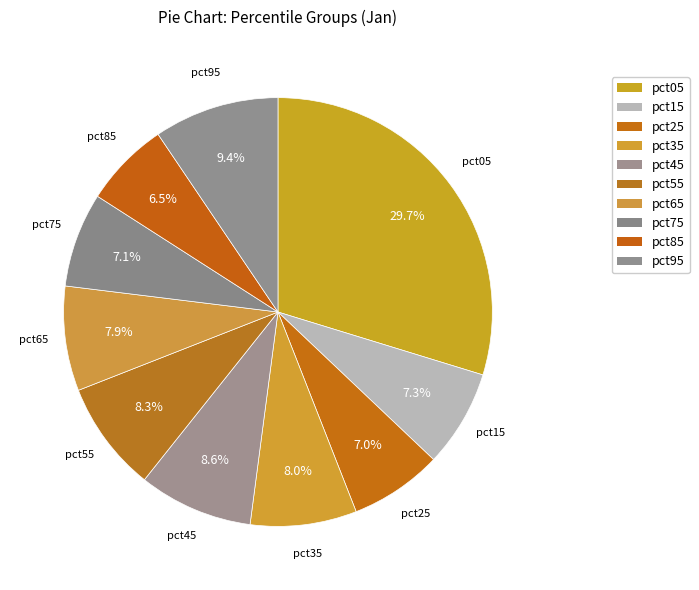

Which category has the biggest portion of the pie?

pct05